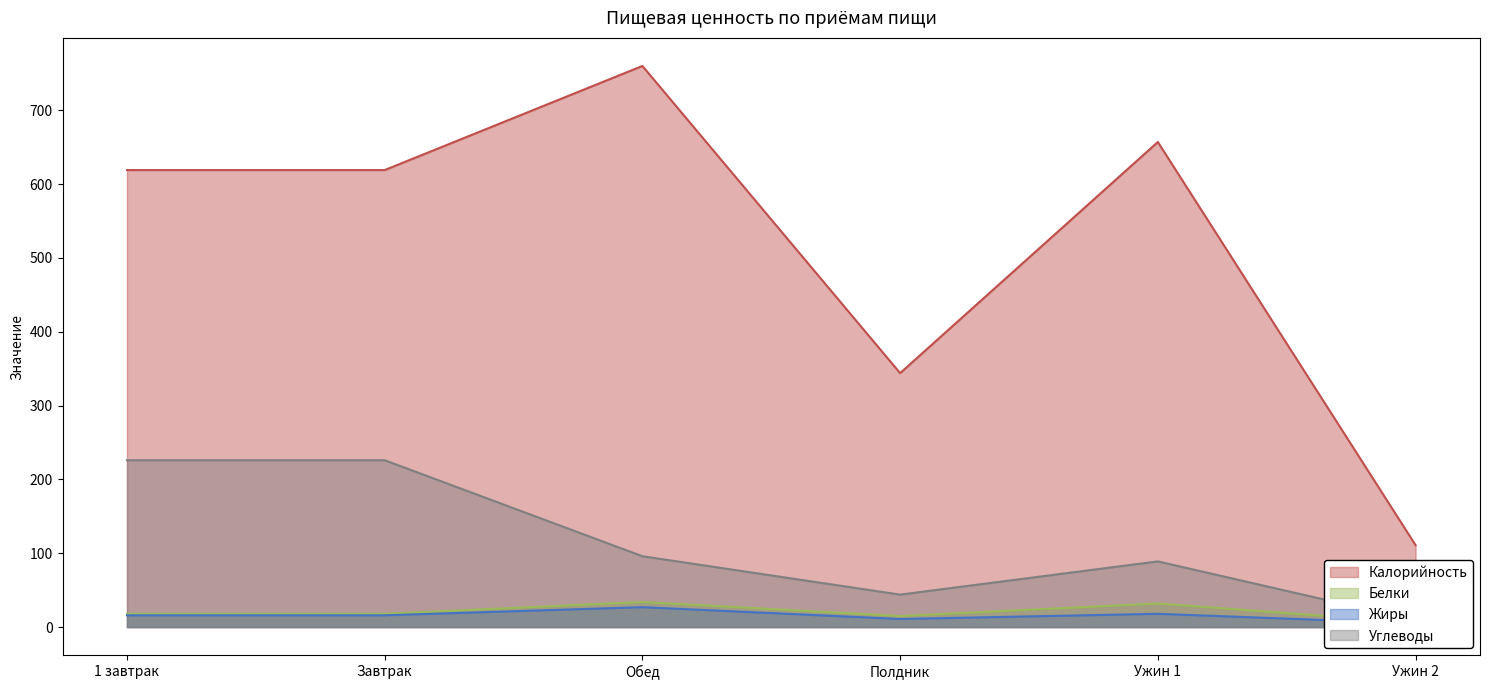

True or false: Белки and Жиры intersect in this chart.

False